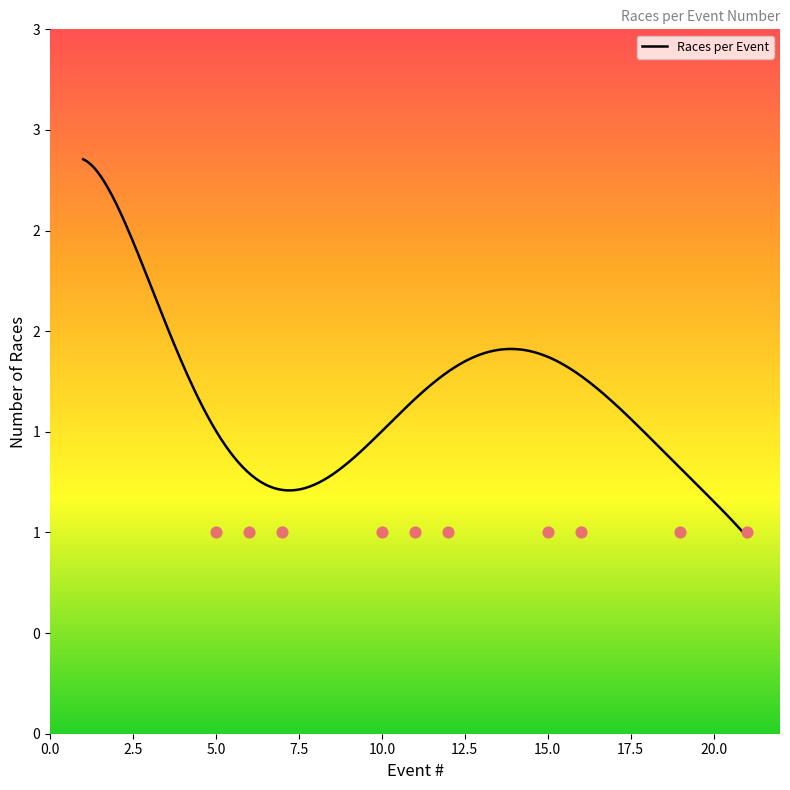

Between 4 and 18, which is larger?

4